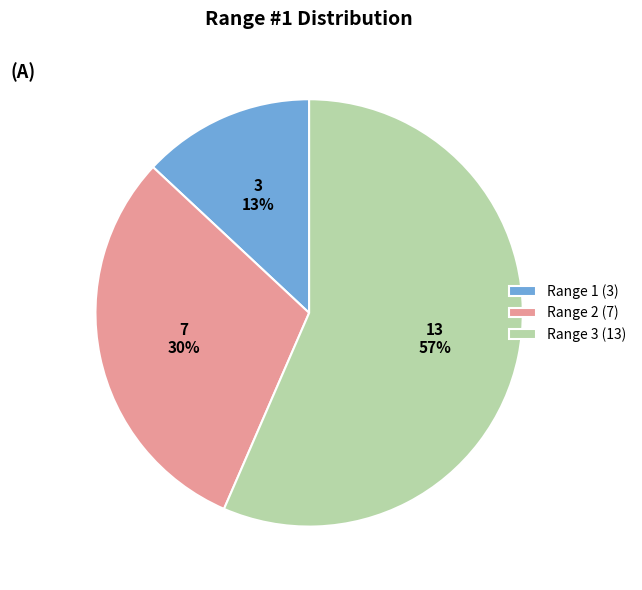

What percentage is the Range 1 (3) slice, to the nearest percent?

13%